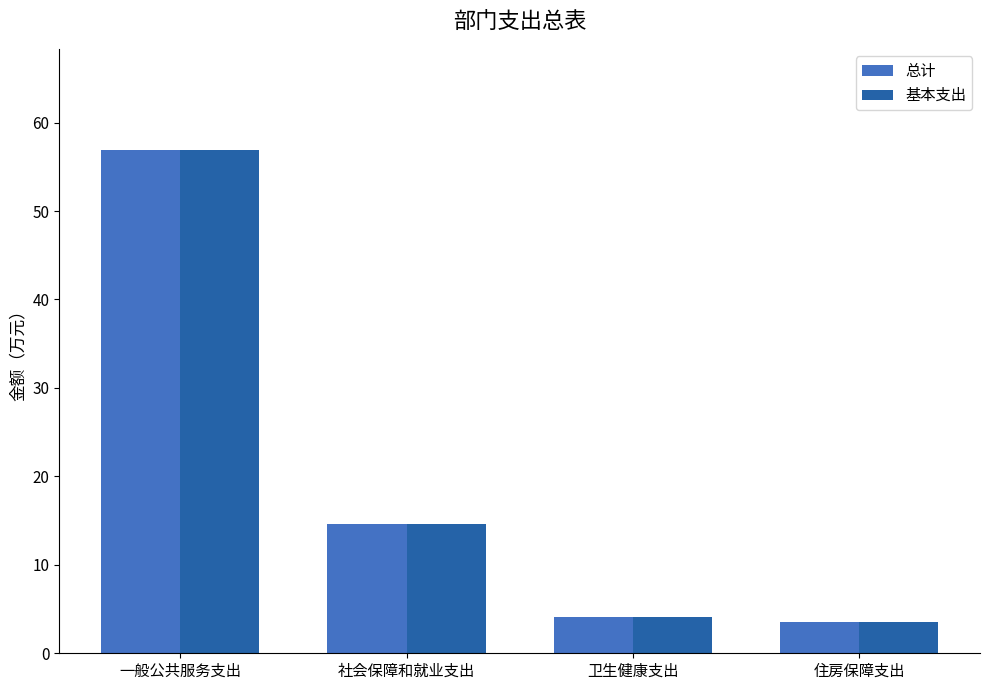

Which category has the lowest value in the 总计 series?

住房保障支出